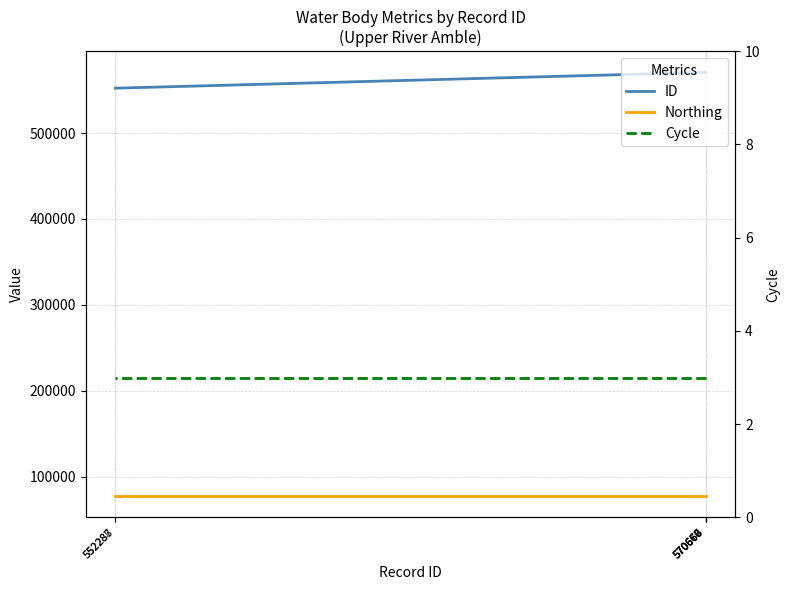

What is the total value across all series at 570667?

647942